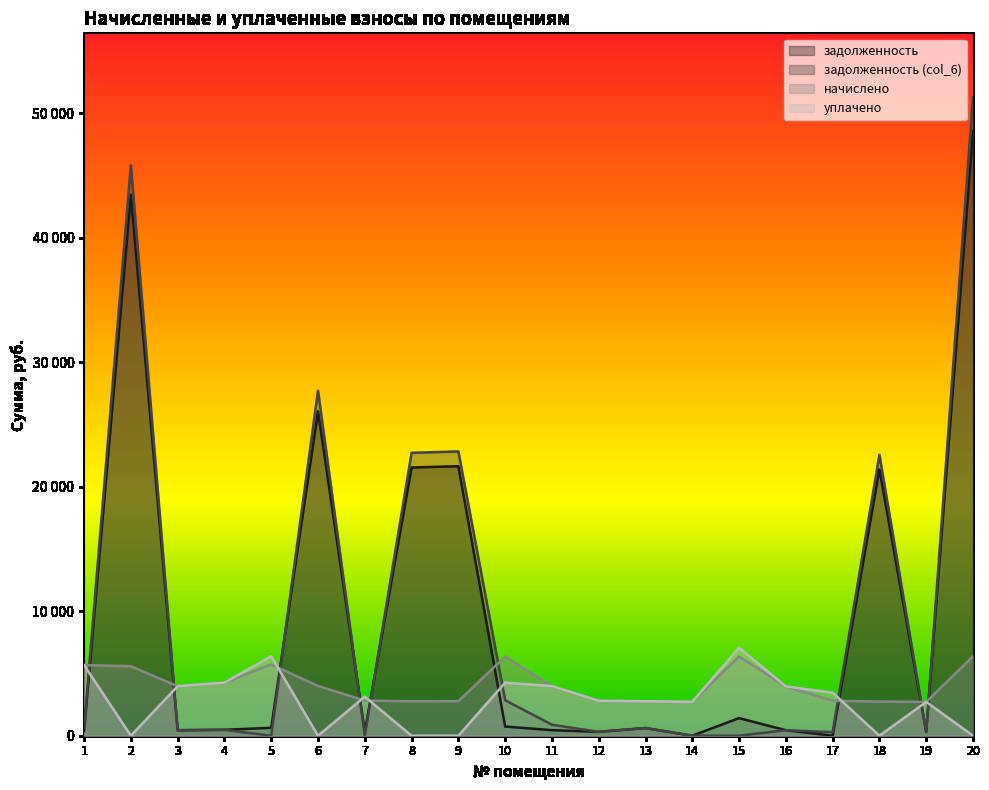

Reading left to right, what are all the values shown in this chart?

задолженность: 1=372.6	2=43448.4	3=442.1	4=473.6	5=636.1	6=26056.4	7=313.3	8=21544.8	9=21647.1	10=736.2	11=445.9	12=311.8	13=616.1	14=0.0	15=1412.8	16=439.9	17=0.0	18=21390.6	19=301.6	20=48568.5
задолженность (col_6): 1=630.9	2=45827.4	3=442.1	4=473.6	5=0.0	6=27710.2	7=0.0	8=22724.5	9=22832.4	10=2851.0	11=883.1	12=311.8	13=617.1	14=0.0	15=0.6	16=439.9	17=283.7	18=22561.8	19=301.6	20=51290.3
начислено: 1=5672.2	2=5580.0	3=3979.2	4=4262.4	5=5725.0	6=3998.9	7=2819.7	8=2767.0	9=2780.1	10=6350.9	11=3972.6	12=2806.5	13=2767.0	14=2720.9	15=6357.4	16=3959.4	17=2806.5	18=2747.2	19=2714.2	20=6383.8
уплачено: 1=5672.2	2=0.0	3=3979.2	4=4262.4	5=6375.0	6=0.0	7=3133.0	8=0.0	9=0.0	10=4260.3	11=3985.5	12=2806.5	13=2770.5	14=2720.9	15=7063.8	16=3959.4	17=3458.3	18=0.0	19=2714.1	20=0.0